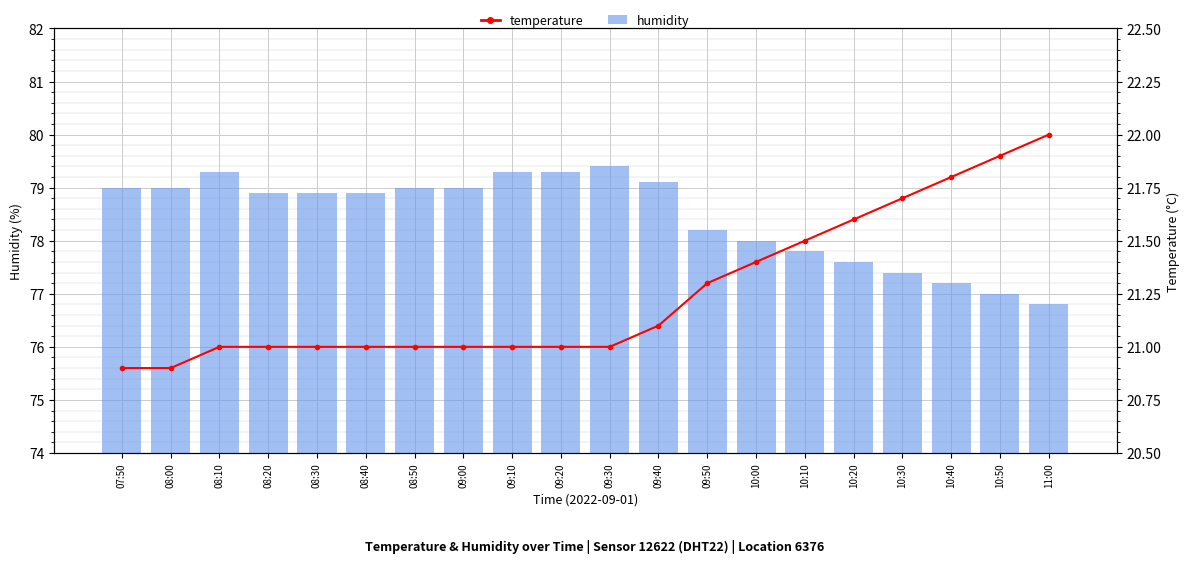

How many groups of bars are there?

20